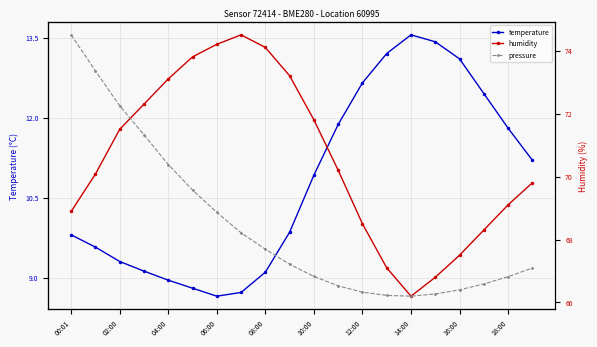

Where is temperature nearest to the value 11?

10:00